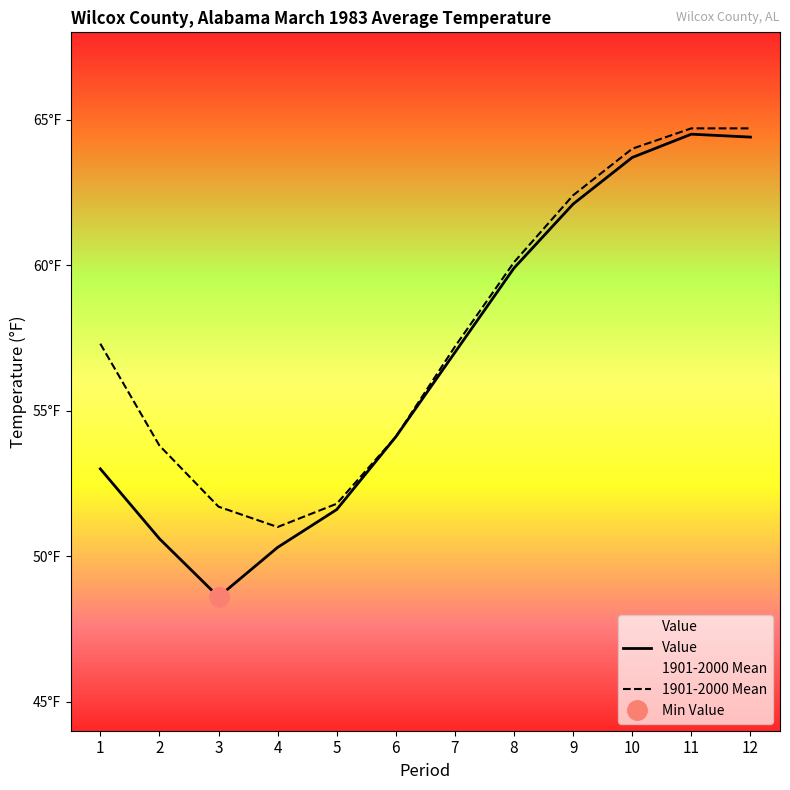

What is the approximate value of Value at 2?

50.6